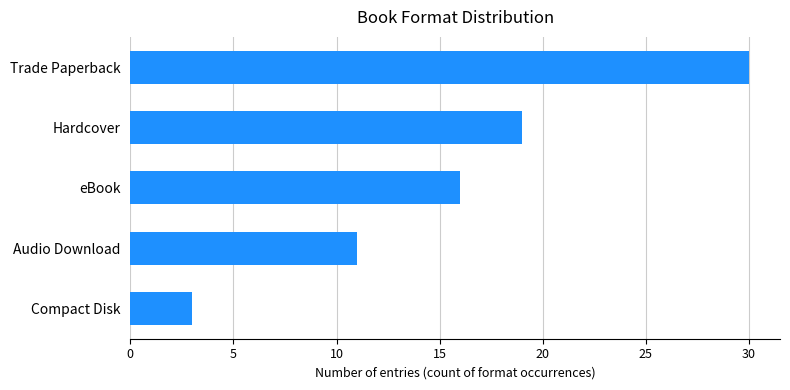

How many values are between 11 and 19?

3